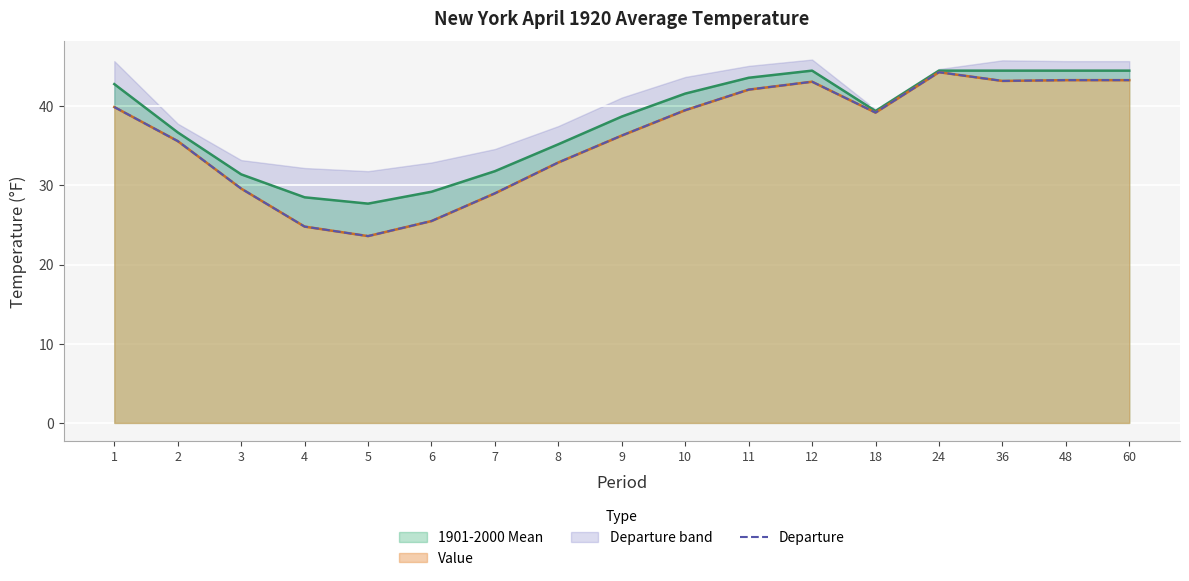

What is the change in value from 12 to 48?

+0.2